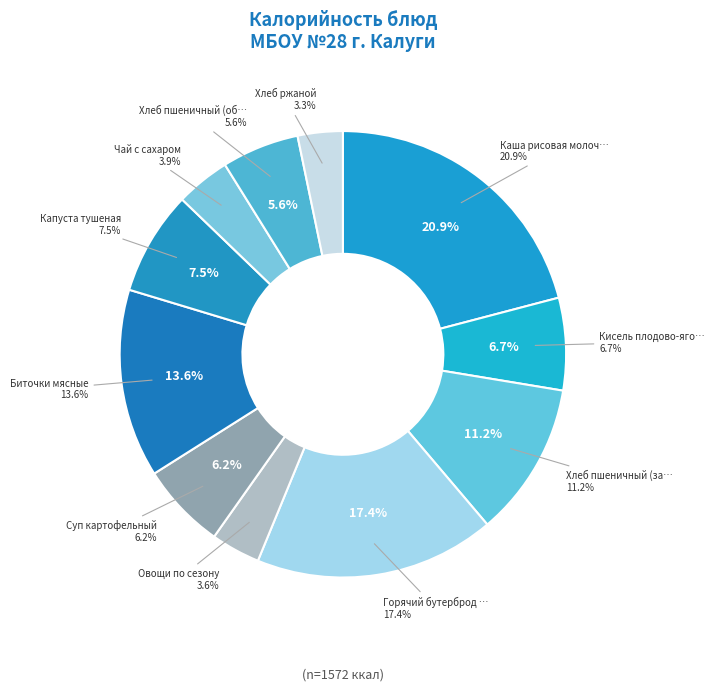

To the nearest percent, what is the combined percentage of Кисель плодово-ягодный and Биточки мясные?

20%